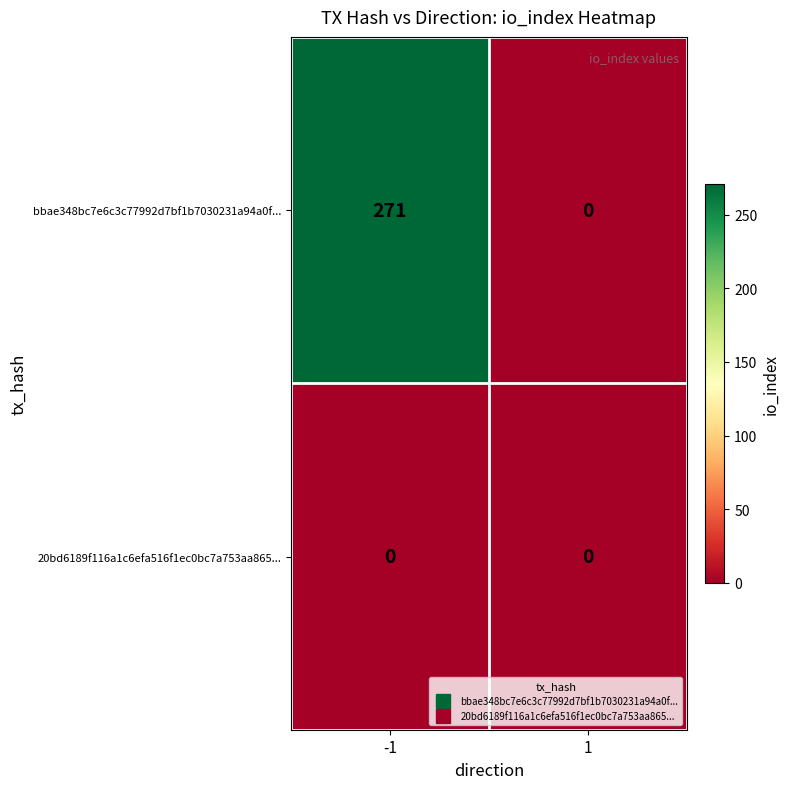

Which series has the largest total across all categories?

bbae348bc7e6c3c77992d7bf1b7030231a94a0f...